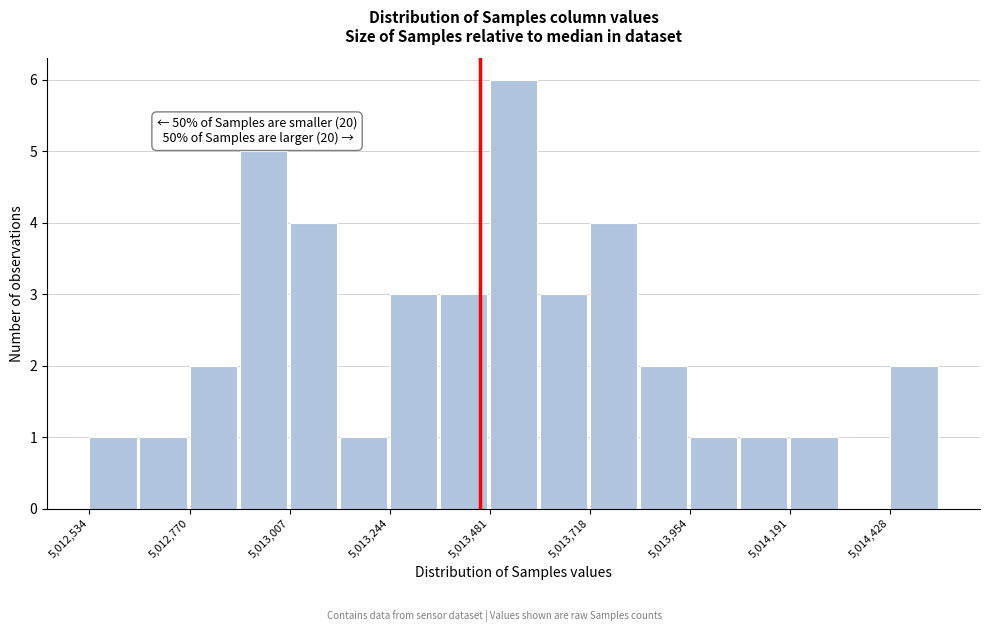

Around what value on the x-axis is the tallest bar? Give the approximate position of its centre, as read against the axis.

5013550